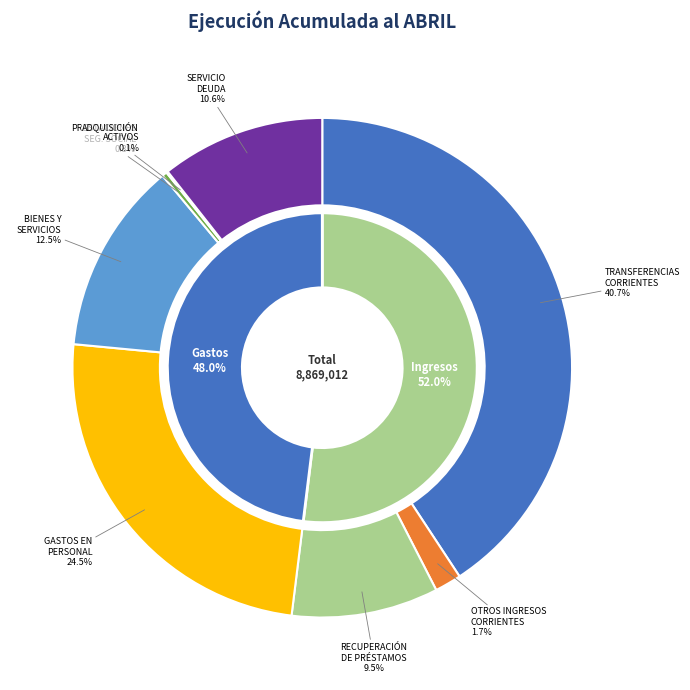

What is the change in value from RECUPERACIÓN DE PRÉSTAMOS to GASTOS EN PERSONAL?

+1333751